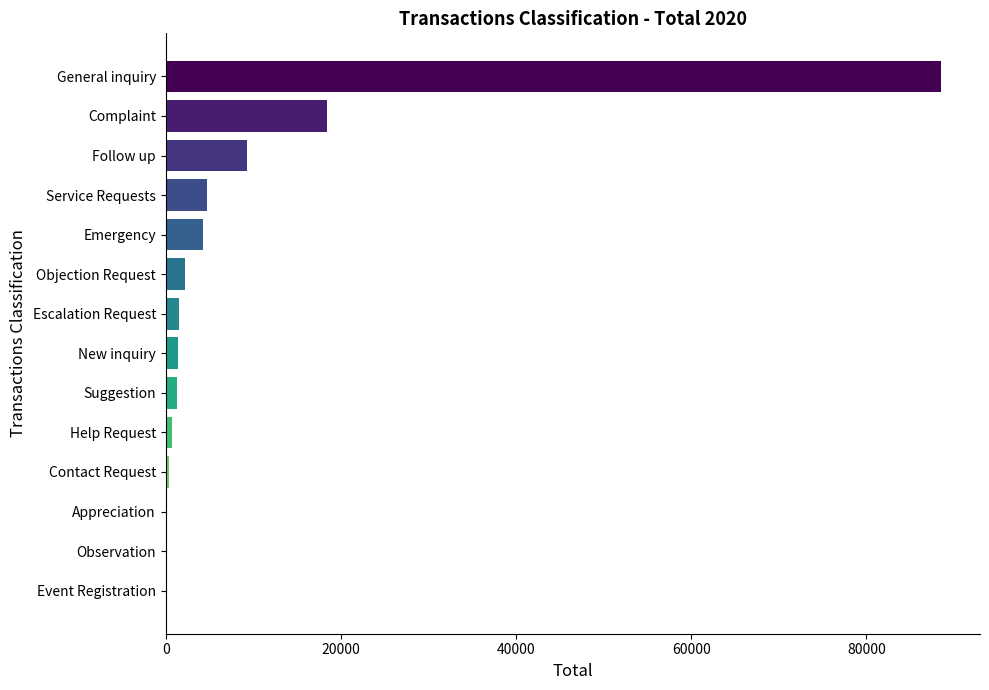

Approximately how many times larger is the value at General inquiry compared to Service Requests?

18.8